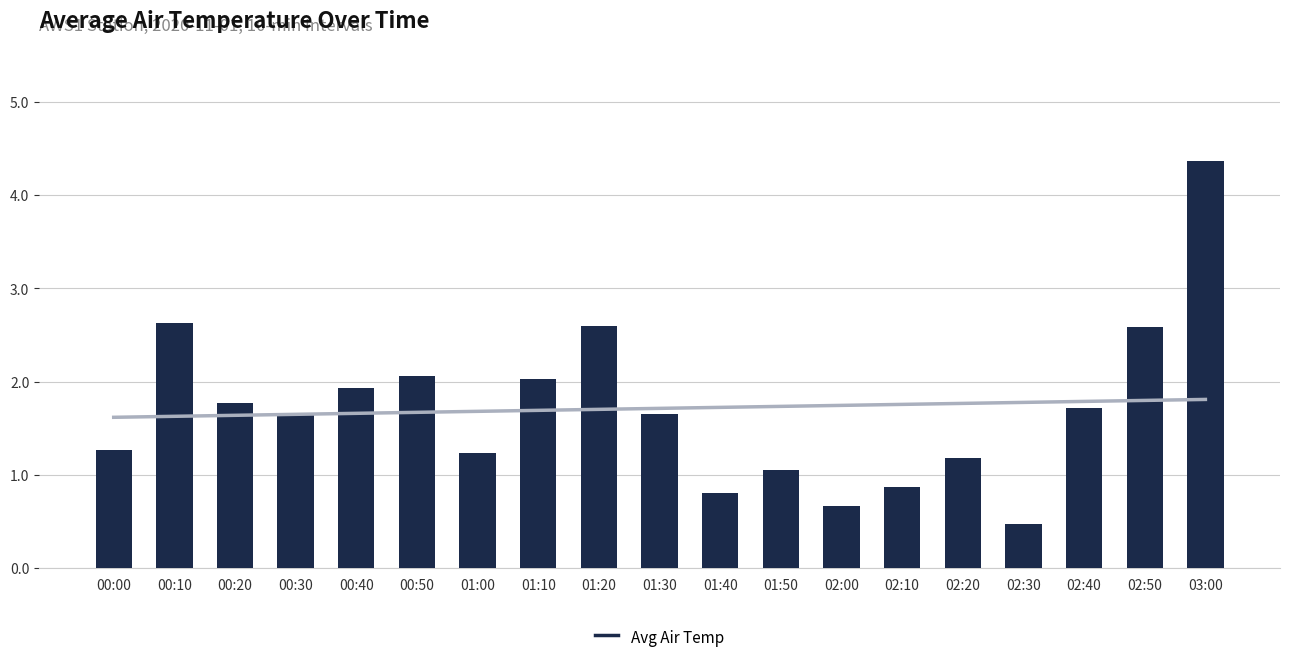

How many data points does each series have?

19